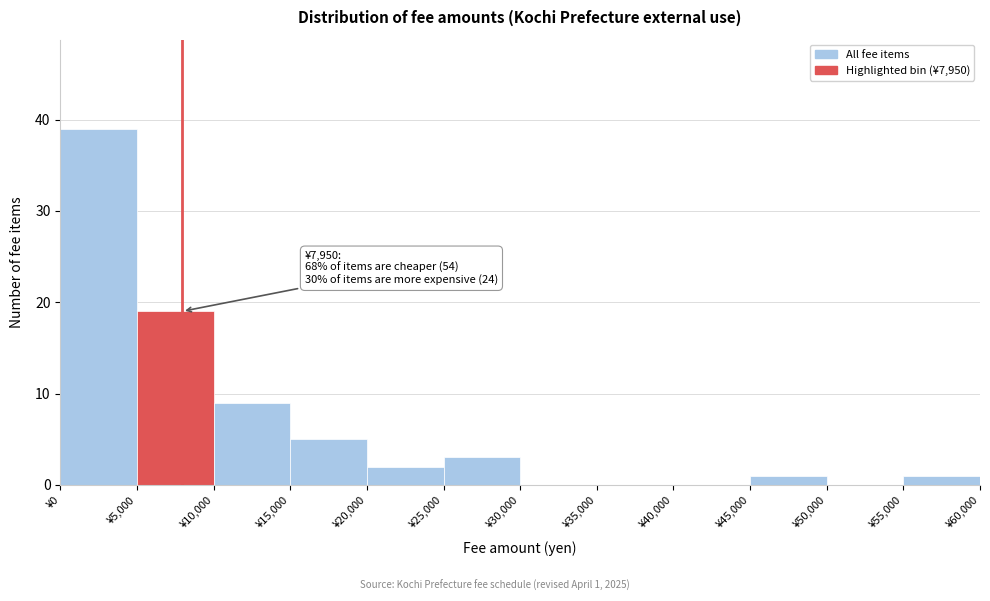

Which range on the x-axis has the tallest bar?

0 to 5000